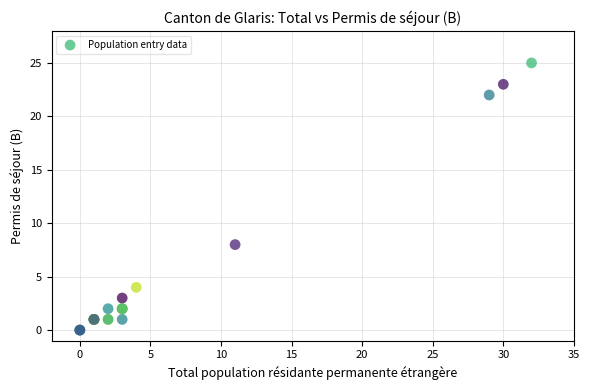

What Y value in the scatter plot is closest to 12?

8